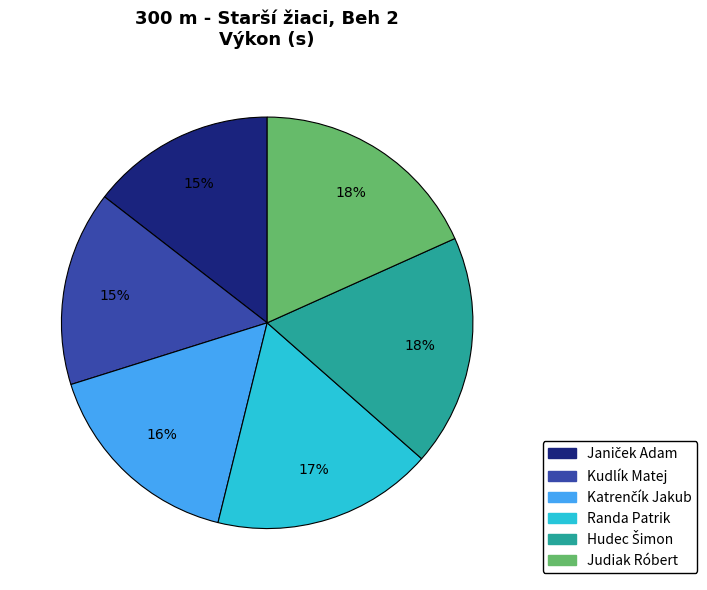

Do Judiak Róbert and Kudlík Matej together represent more than half of the pie?

No